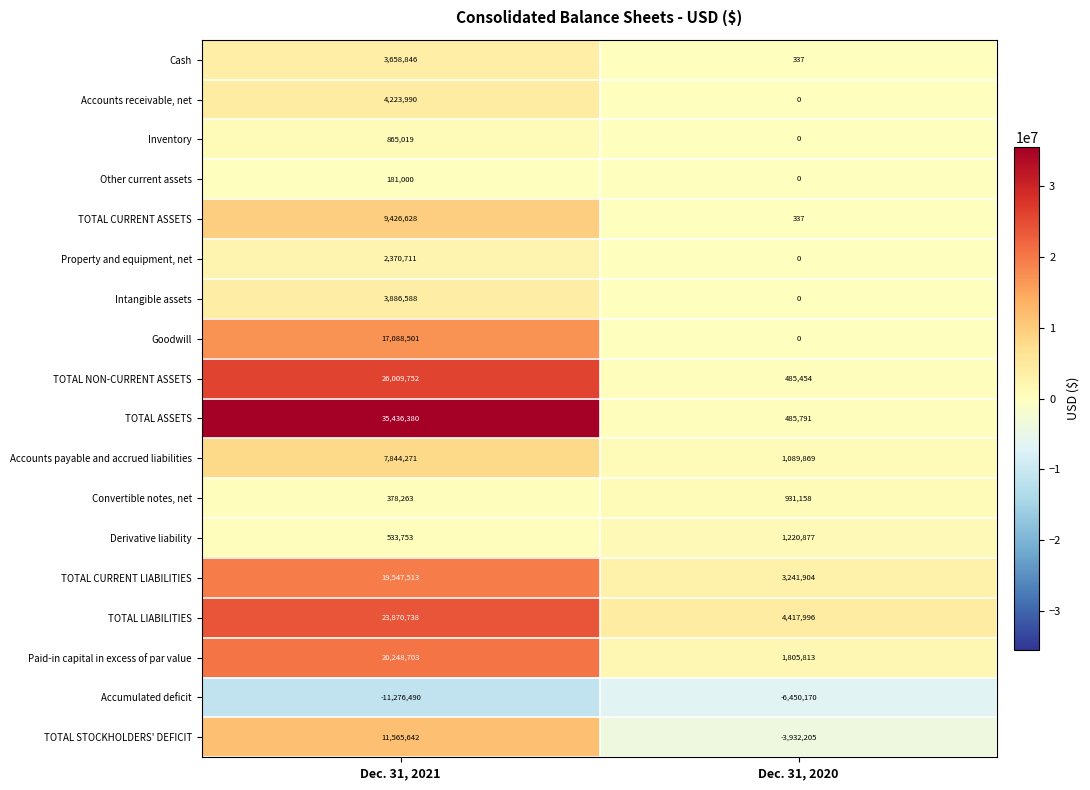

What is the sum of the TOTAL LIABILITIES values at Dec. 31, 2021 and Dec. 31, 2020?

28288734